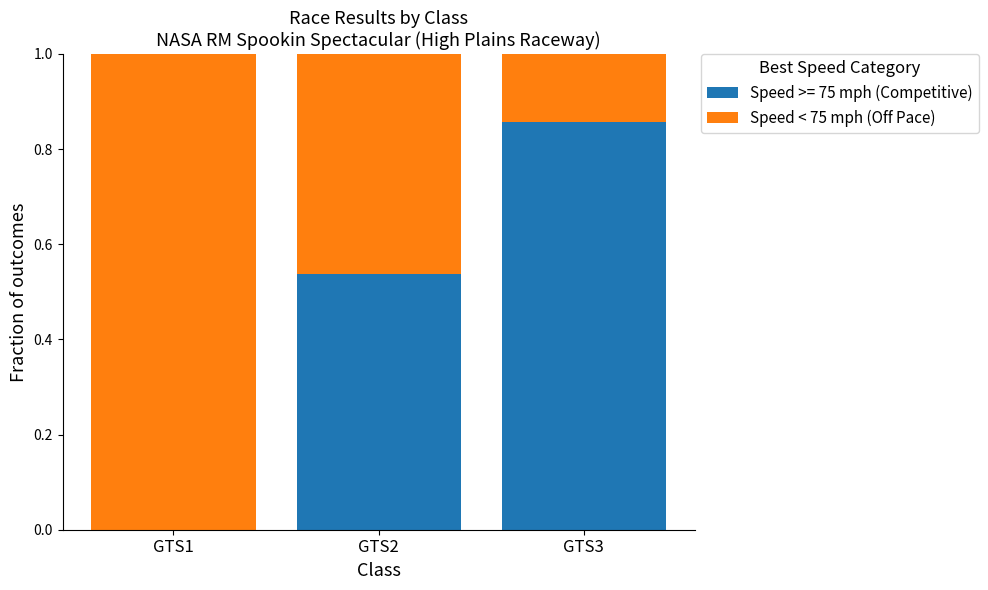

What is the sum of all Speed >= 75 mph (Competitive) values?

1.4